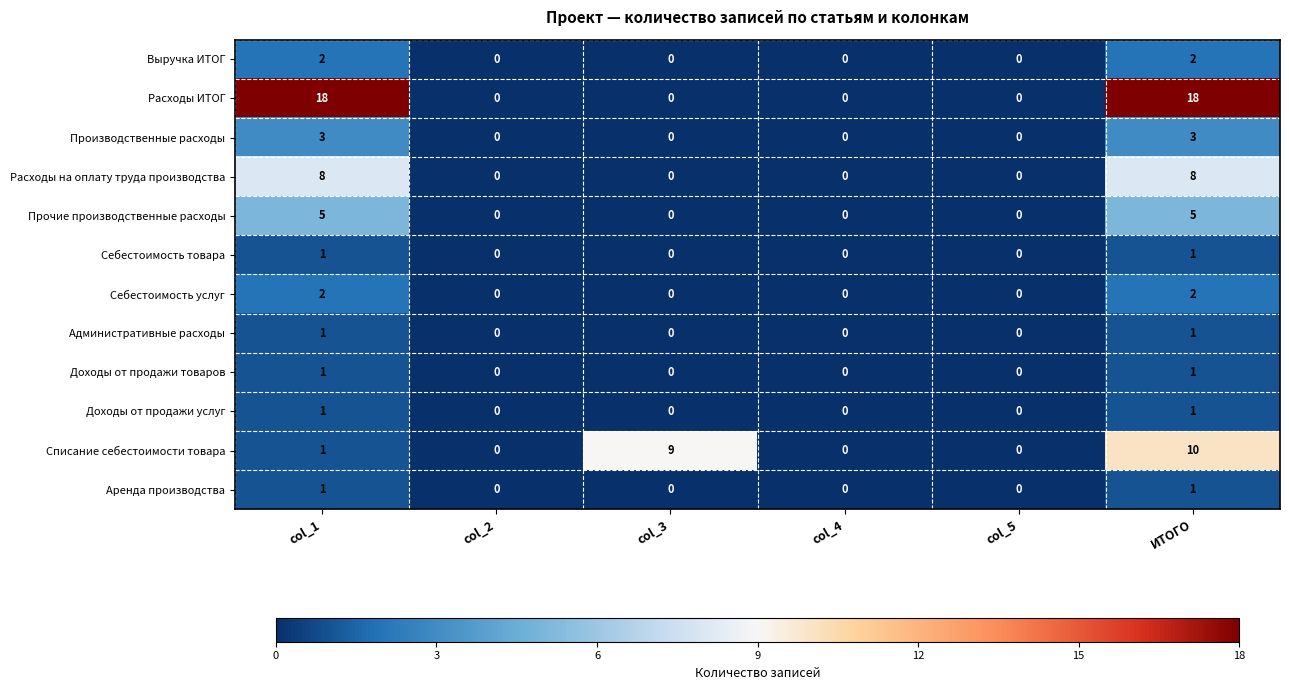

Which series has the largest total across all categories?

Расходы ИТОГ